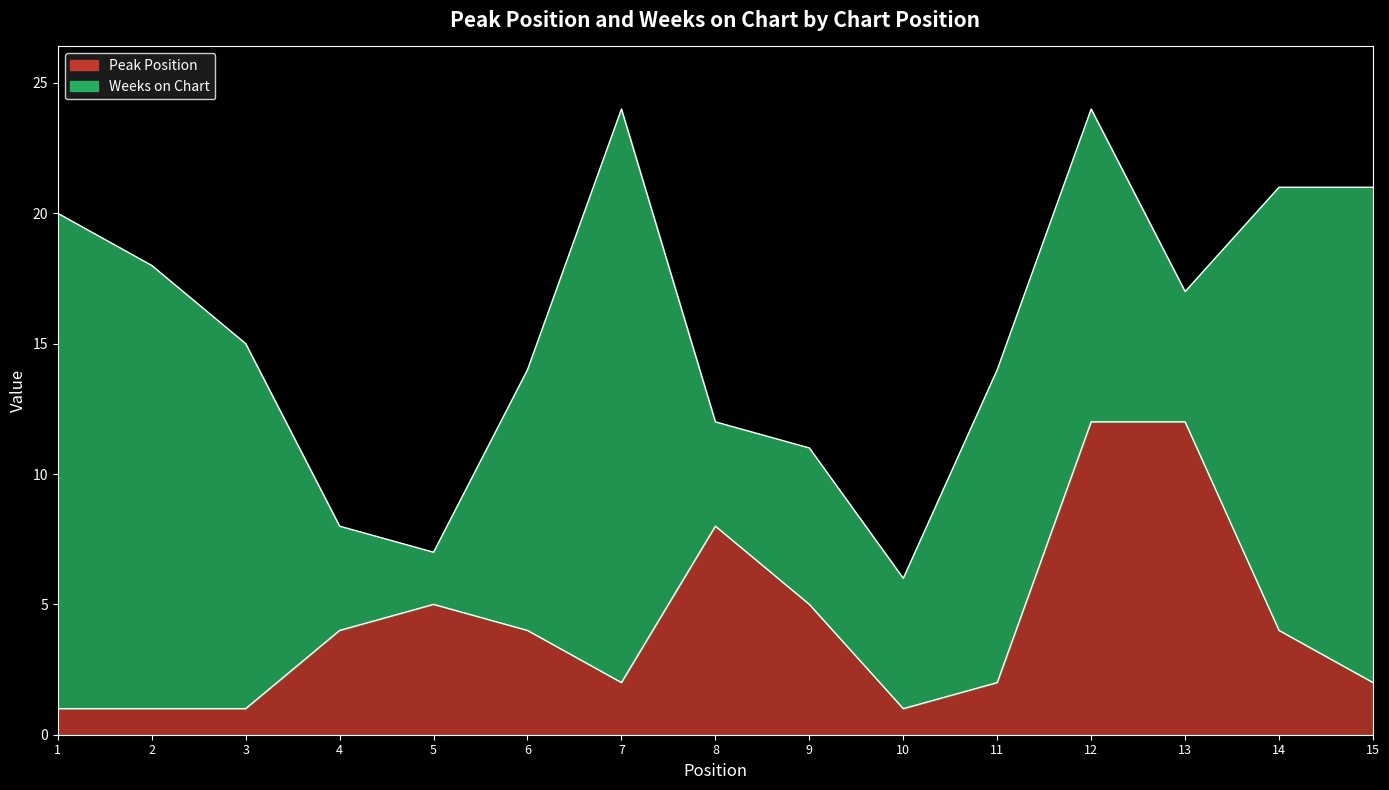

Reading right to left, what are all the values shown in this chart?

15=2	14=4	13=12	12=12	11=2	10=1	9=5	8=8	7=2	6=4	5=5	4=4	3=1	2=1	1=1